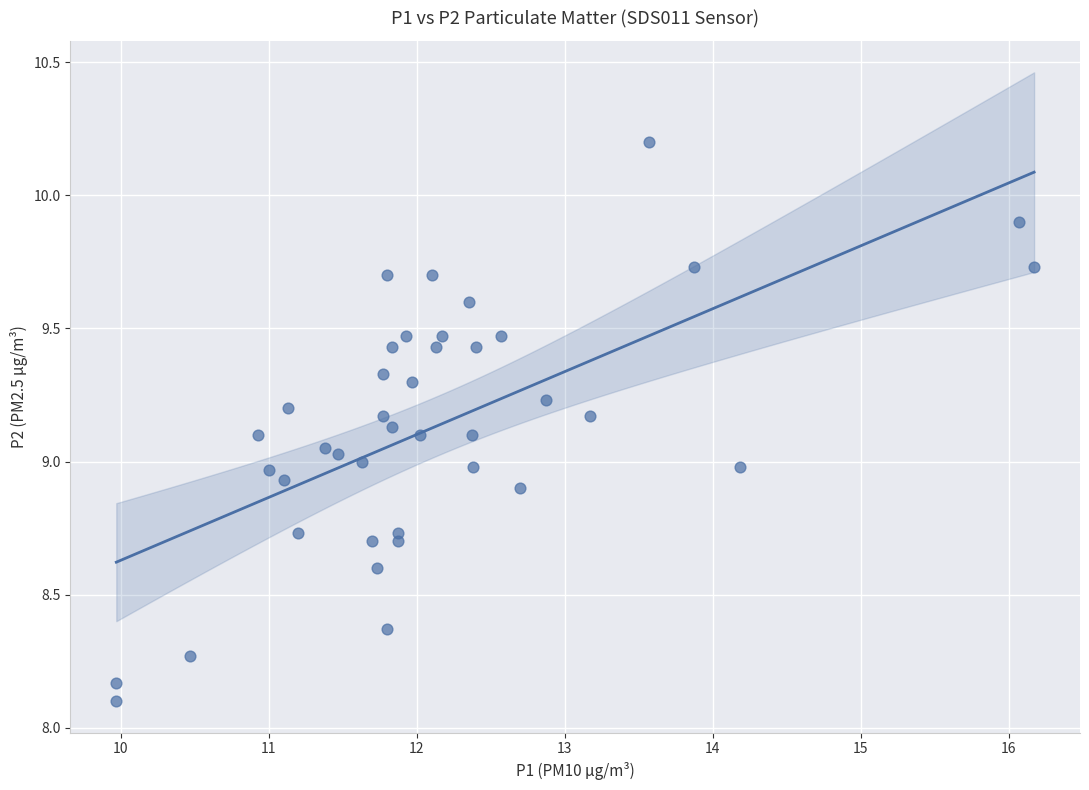

What is the range of Y values (max minus min)?

2.1